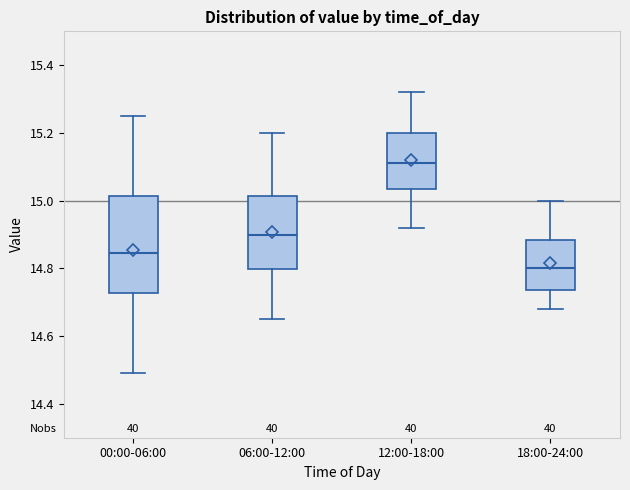

Reading left to right, transcribe this box plot: for each box, give where its median line is, the range the box spans, and where its two whiskers end, as read against the y-axis. The values are not printed on the chart, so give them approximately, as read against the axis.

00:00-06:00: median 14.84, box 14.72 to 15.02, whiskers 14.50 to 15.26
06:00-12:00: median 14.90, box 14.80 to 15.02, whiskers 14.66 to 15.20
12:00-18:00: median 15.12, box 15.04 to 15.20, whiskers 14.92 to 15.32
18:00-24:00: median 14.80, box 14.74 to 14.88, whiskers 14.68 to 15.00